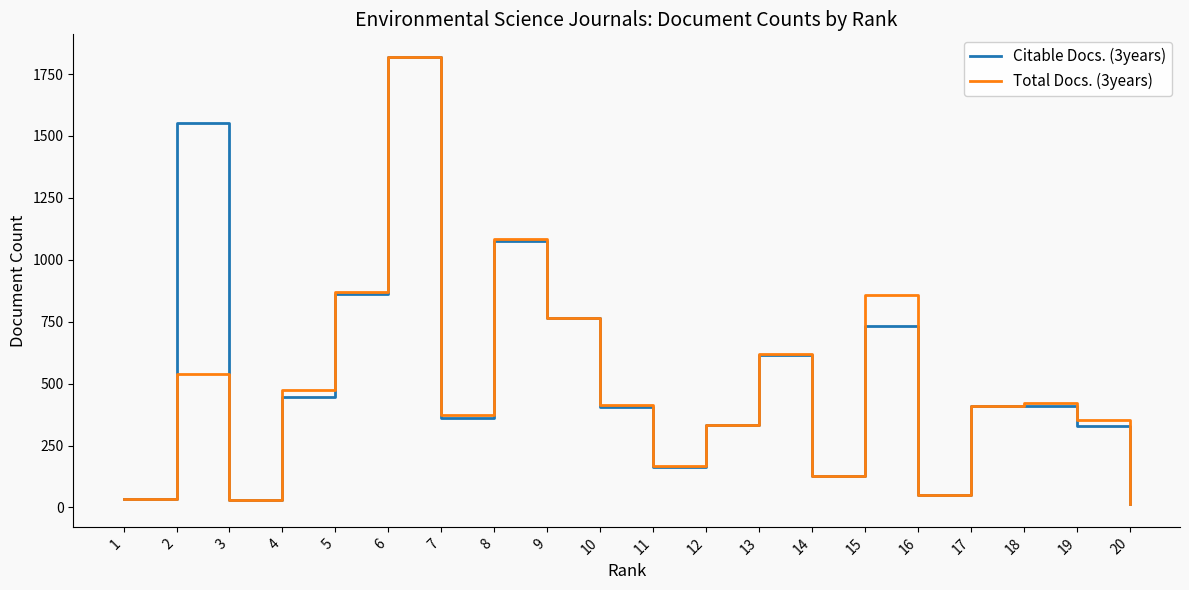

Where is Citable Docs. (3years) nearest to the value 914?

5